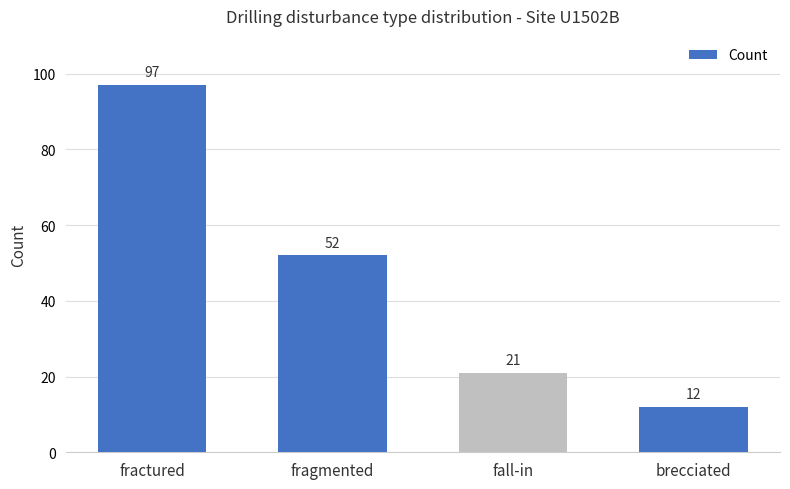

Reading left to right, list all the values displayed in this chart.

97	52	21	12